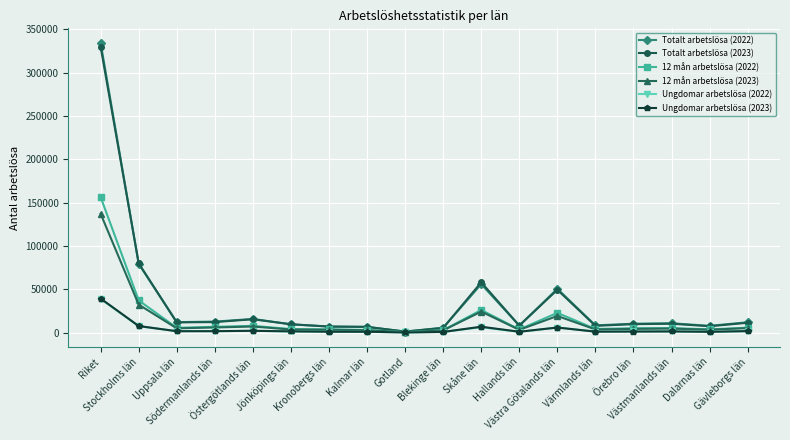

What is the label of the 15th point from the right?

Södermanlands län